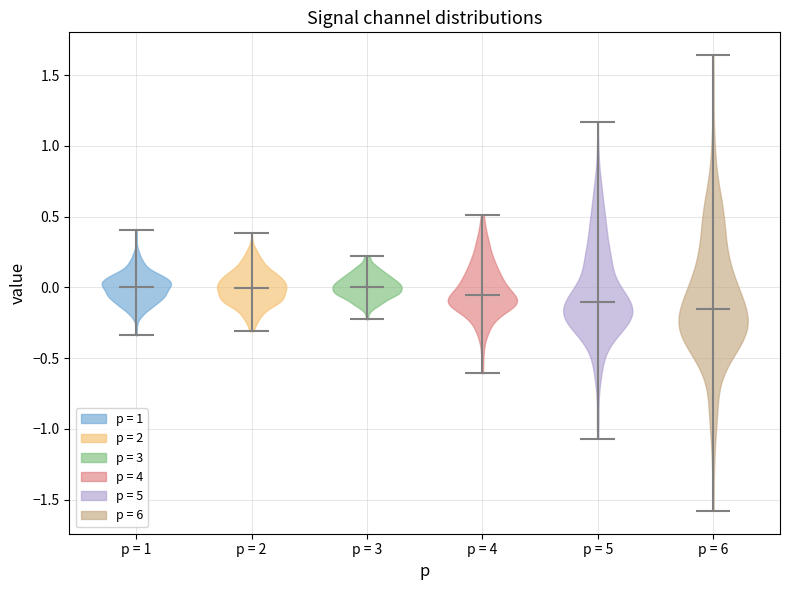

What is the lowest point the violin for p = 3 reaches on the y-axis? The values are not printed on the chart, so give them approximately, as read against the axis.

-0.25